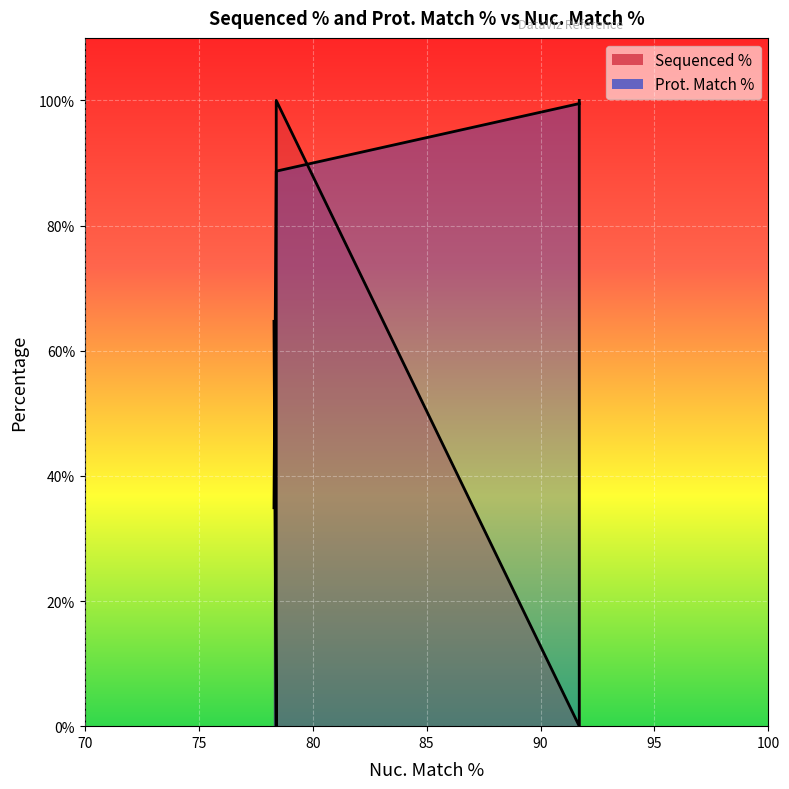

Reading right to left, what are all the values shown in this chart?

Sequenced %: 78.3=64.7	78.4=0.0	78.4=100.0	91.7=51.0	91.7=0.0	91.7=100.0
Prot. Match %: 78.3=34.9	78.4=88.7	78.4=88.7	91.7=99.5	91.7=99.5	91.7=99.5